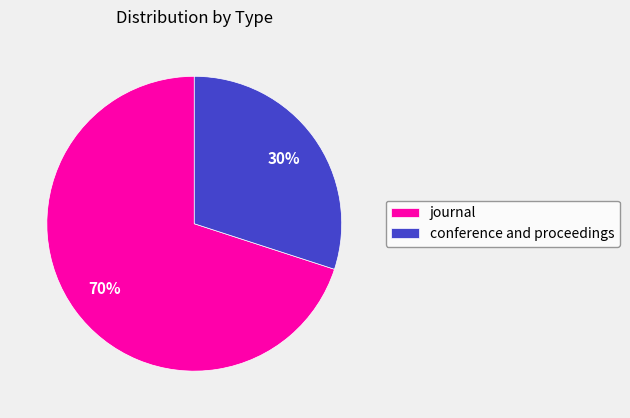

How many segments does this pie chart have?

2